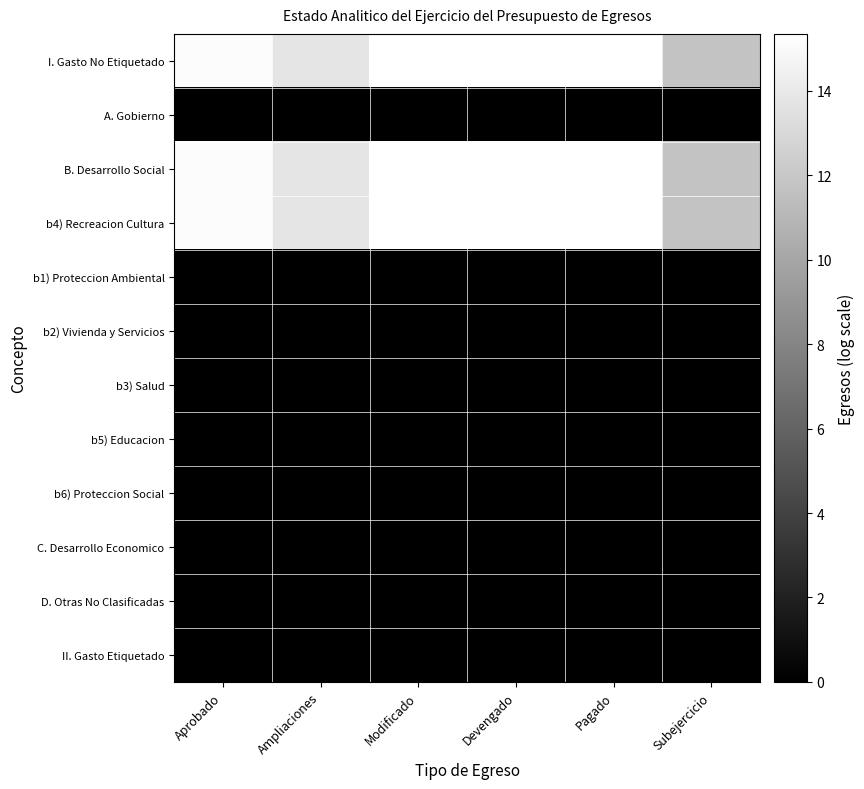

Reading left to right, what are all the values shown in this chart?

I. Gasto No Etiquetado: Aprobado=15.1	Ampliaciones=13.8	Modificado=15.3	Devengado=15.3	Pagado=15.3	Subejercicio=11.8
A. Gobierno: Aprobado=0.0	Ampliaciones=0.0	Modificado=0.0	Devengado=0.0	Pagado=0.0	Subejercicio=0.0
B. Desarrollo Social: Aprobado=15.1	Ampliaciones=13.8	Modificado=15.3	Devengado=15.3	Pagado=15.3	Subejercicio=11.8
b4) Recreacion Cultura: Aprobado=15.1	Ampliaciones=13.8	Modificado=15.3	Devengado=15.3	Pagado=15.3	Subejercicio=11.8
b1) Proteccion Ambiental: Aprobado=0.0	Ampliaciones=0.0	Modificado=0.0	Devengado=0.0	Pagado=0.0	Subejercicio=0.0
b2) Vivienda y Servicios: Aprobado=0.0	Ampliaciones=0.0	Modificado=0.0	Devengado=0.0	Pagado=0.0	Subejercicio=0.0
b3) Salud: Aprobado=0.0	Ampliaciones=0.0	Modificado=0.0	Devengado=0.0	Pagado=0.0	Subejercicio=0.0
b5) Educacion: Aprobado=0.0	Ampliaciones=0.0	Modificado=0.0	Devengado=0.0	Pagado=0.0	Subejercicio=0.0
b6) Proteccion Social: Aprobado=0.0	Ampliaciones=0.0	Modificado=0.0	Devengado=0.0	Pagado=0.0	Subejercicio=0.0
C. Desarrollo Economico: Aprobado=0.0	Ampliaciones=0.0	Modificado=0.0	Devengado=0.0	Pagado=0.0	Subejercicio=0.0
D. Otras No Clasificadas: Aprobado=0.0	Ampliaciones=0.0	Modificado=0.0	Devengado=0.0	Pagado=0.0	Subejercicio=0.0
II. Gasto Etiquetado: Aprobado=0.0	Ampliaciones=0.0	Modificado=0.0	Devengado=0.0	Pagado=0.0	Subejercicio=0.0